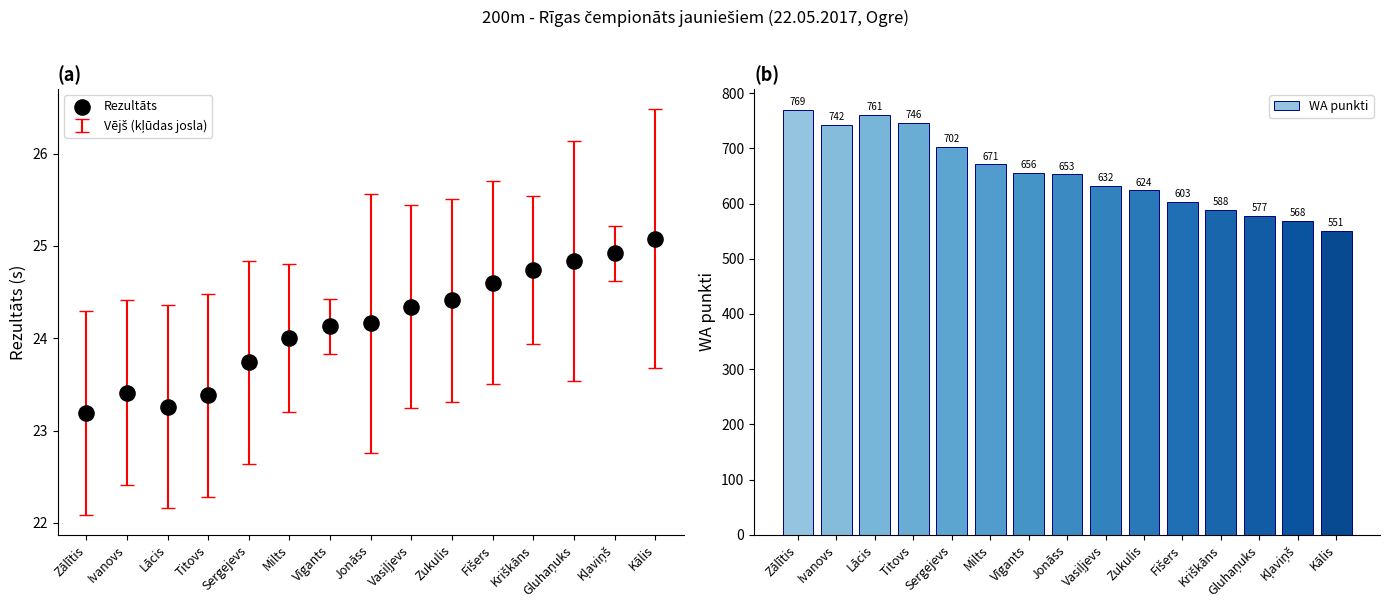

Which series has the largest total across all categories?

WA punkti